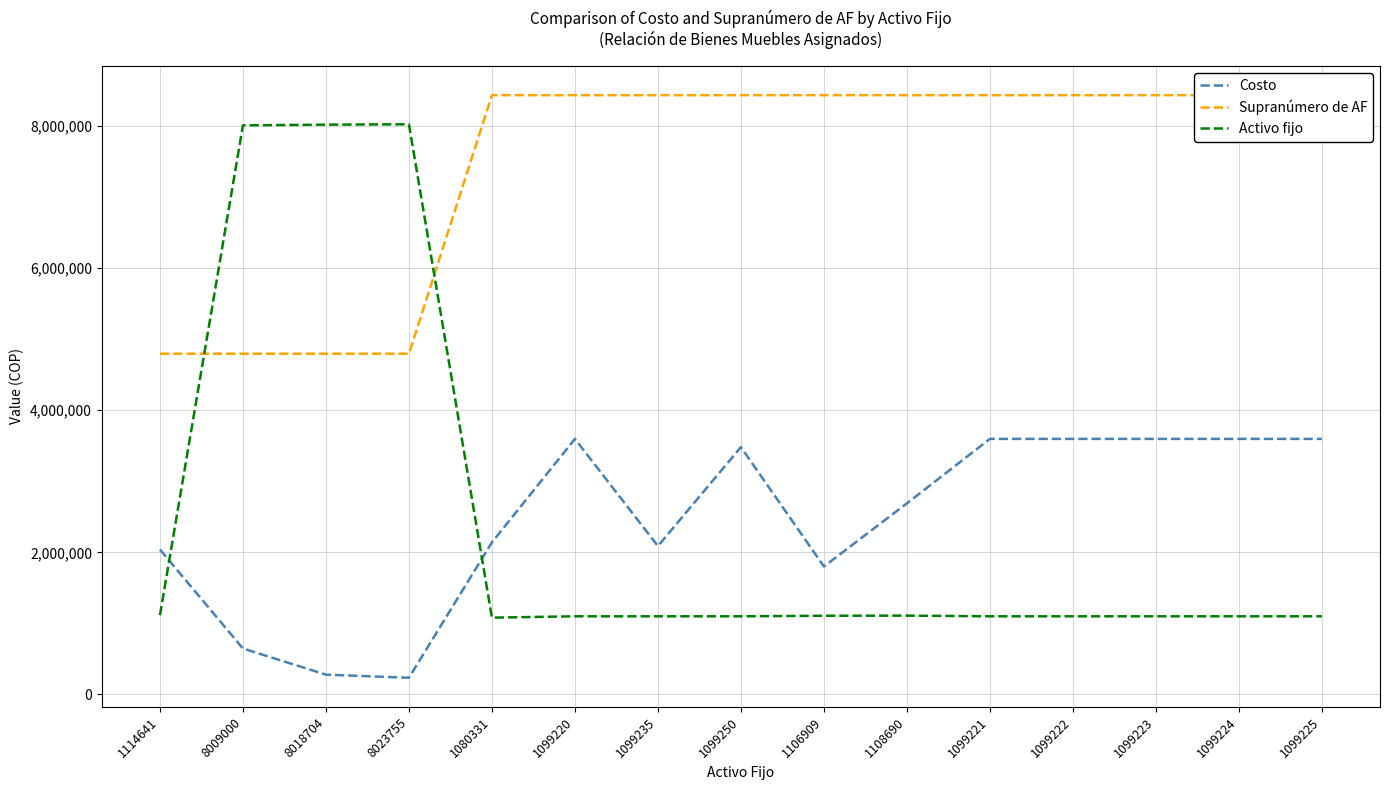

True or false: Activo fijo has more than 1 points higher than both neighbors.

True